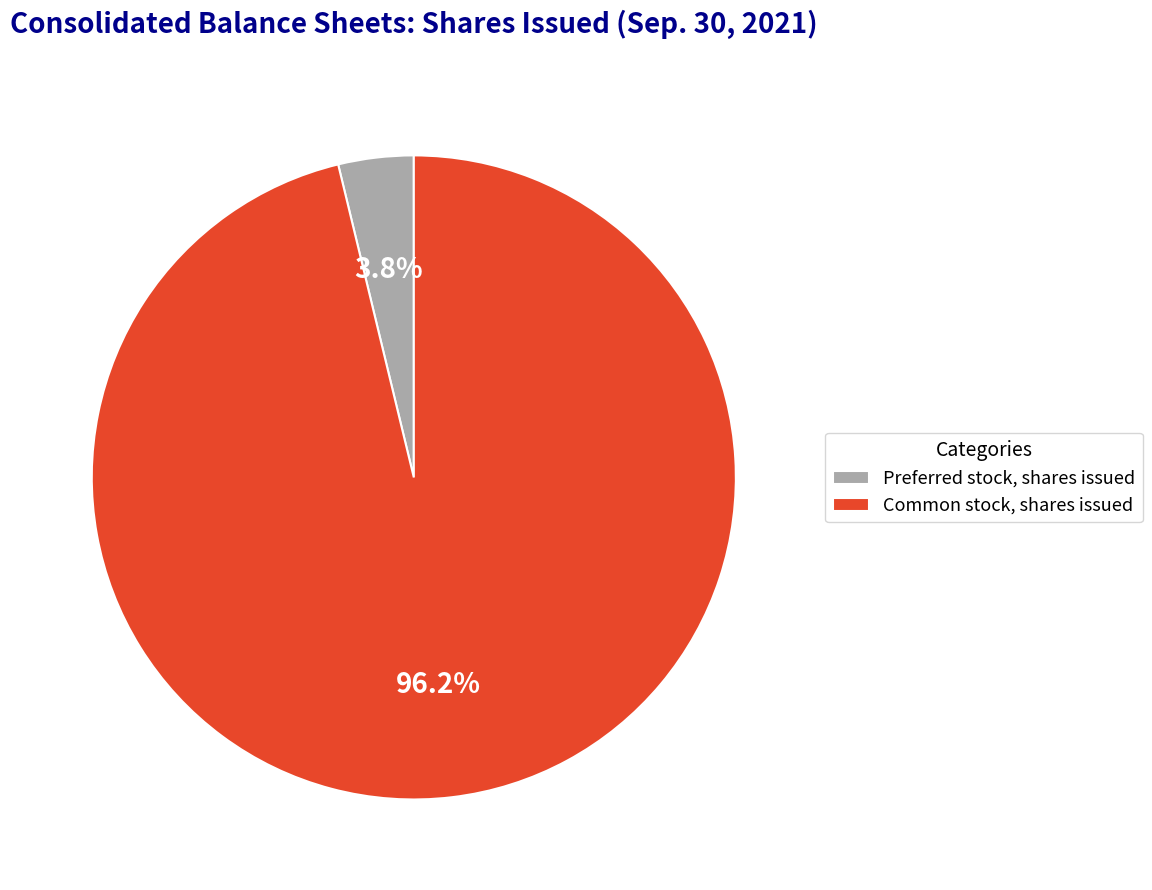

Which category accounts for the majority?

Common stock, shares issued